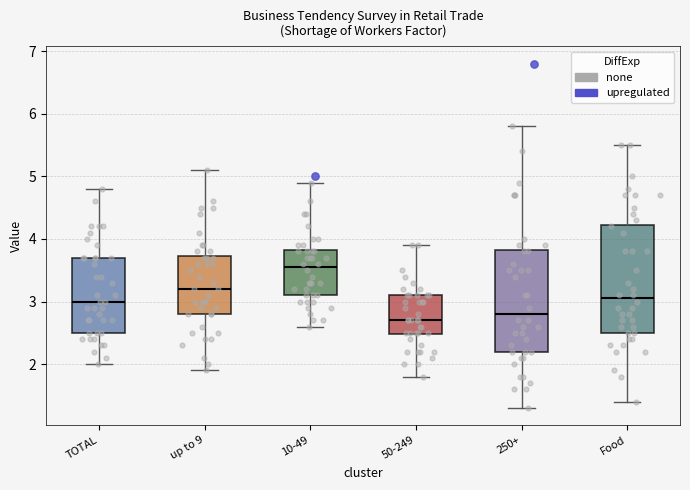

Reading left to right, read every box against the y-axis: the position of its median line, the range the box covers, and the ends of its whiskers. The values are not printed on the chart, so give them approximately, as read against the axis.

TOTAL: median 3.0, box 2.5 to 3.7, whiskers 2.0 to 4.8
up to 9: median 3.2, box 2.8 to 3.7, whiskers 1.9 to 5.1
10-49: median 3.6, box 3.1 to 3.8, whiskers 2.6 to 4.9
50-249: median 2.7, box 2.5 to 3.1, whiskers 1.8 to 3.9
250+: median 2.8, box 2.2 to 3.8, whiskers 1.3 to 5.8
Food: median 3.1, box 2.5 to 4.2, whiskers 1.4 to 5.5